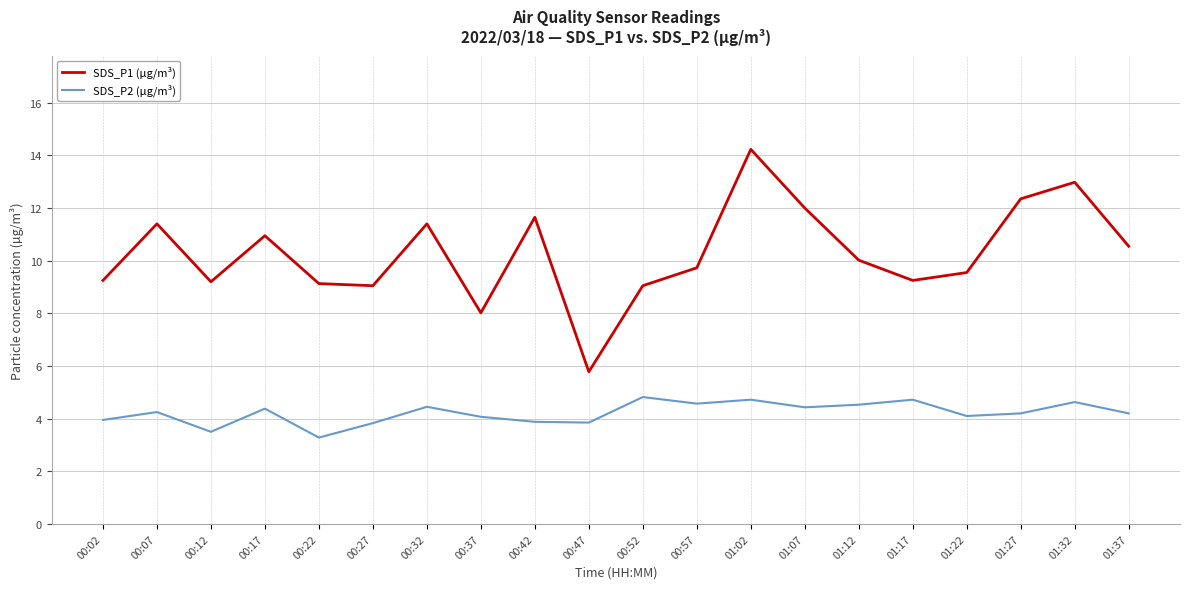

What is the difference between the highest and lowest values at 00:47?

1.9